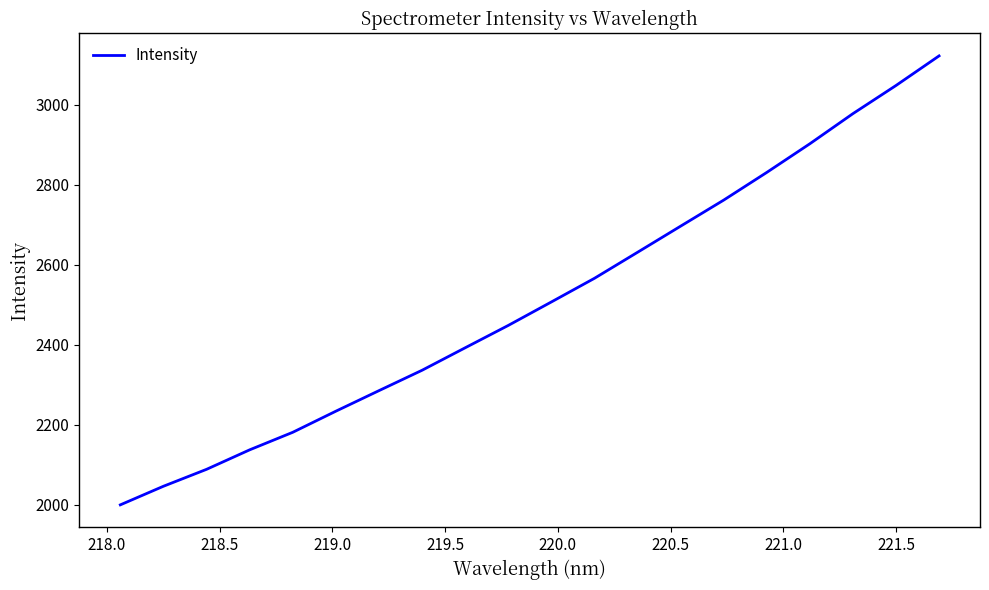

What is the minimum value shown in the chart?

2000.2